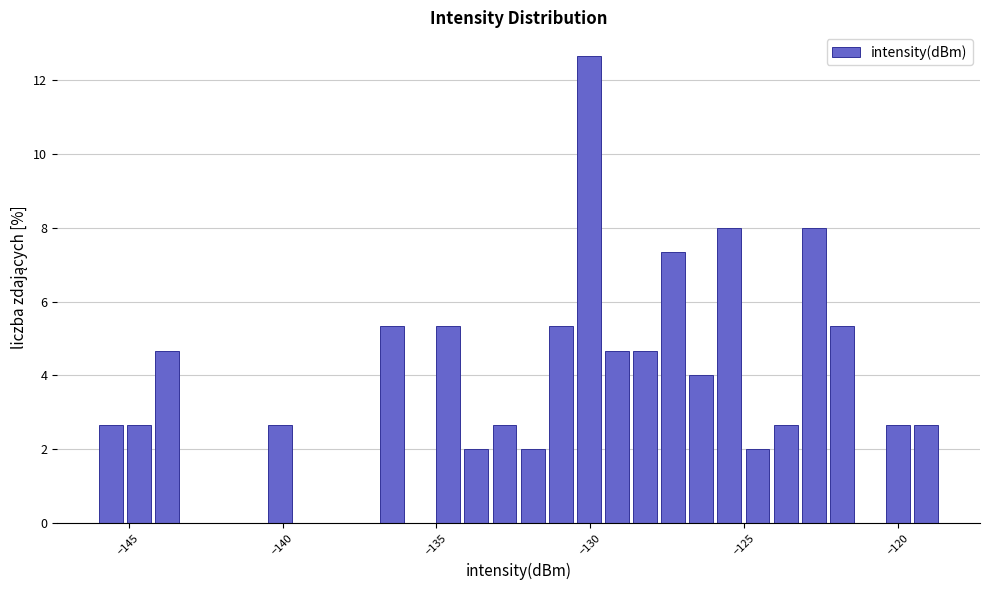

Read against the x-axis, roughly where is the centre of the tallest bar?

-130.0